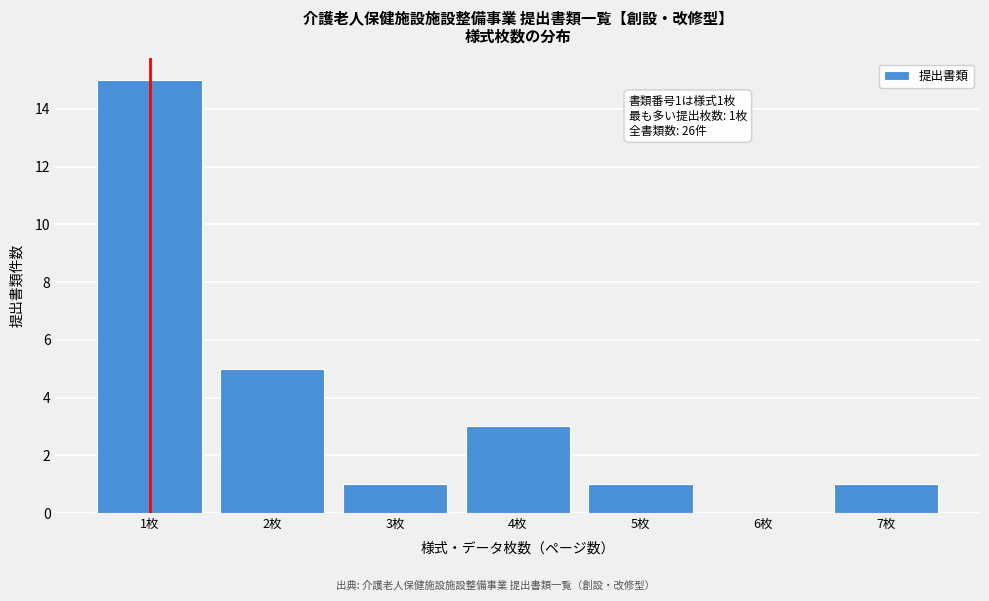

Reading left to right, transcribe all the data shown in this chart.

1枚=15	2枚=5	3枚=1	4枚=3	5枚=1	6枚=0	7枚=1